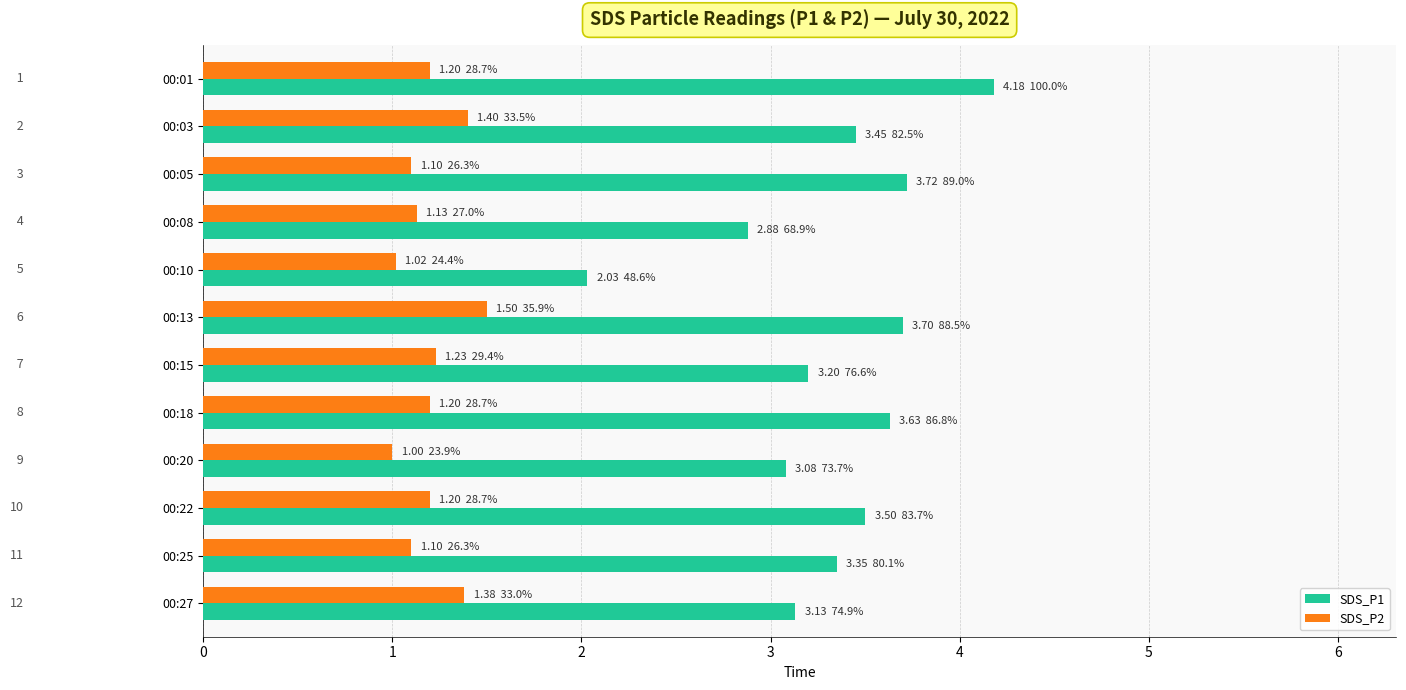

Which series has the widest spread of values?

SDS_P1